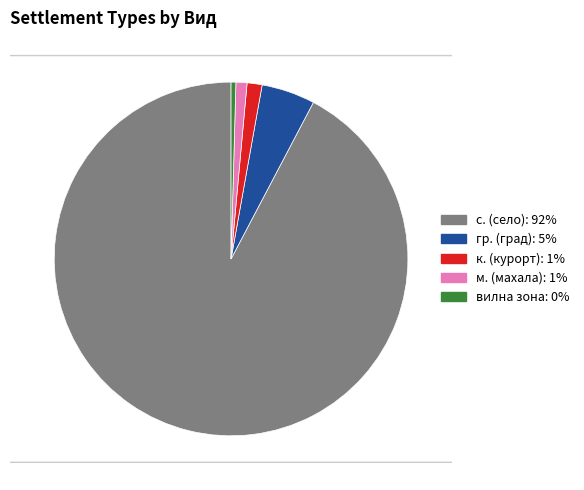

Is there a majority slice in this chart?

Yes